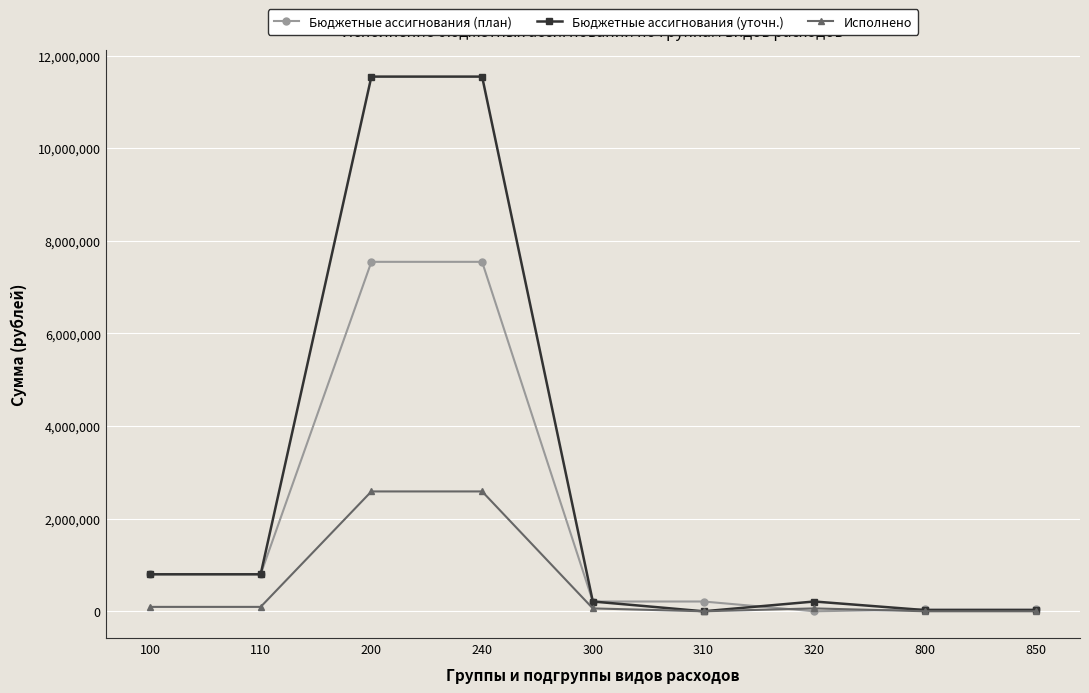

What is the greatest value displayed?

11545268.0